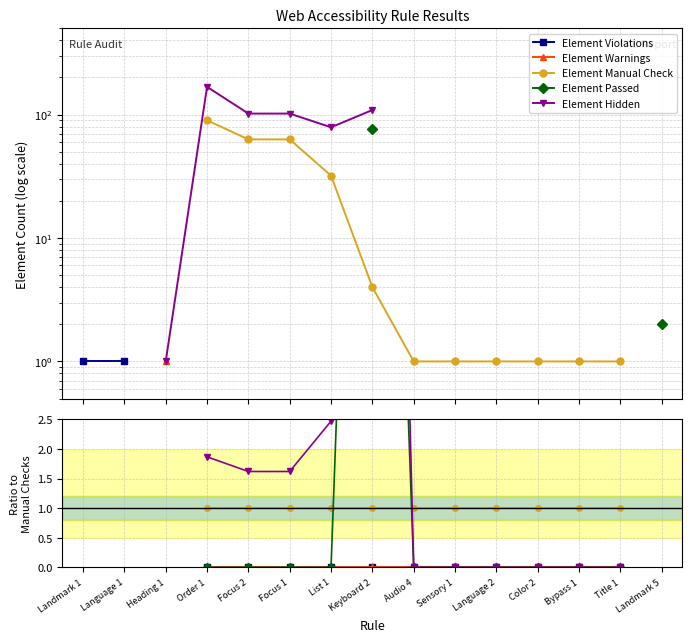

Which has a higher value, Order 1 or Language 1?

Language 1